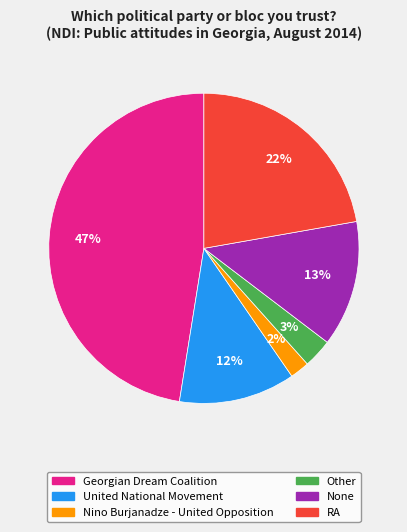

How many segments does this pie chart have?

6